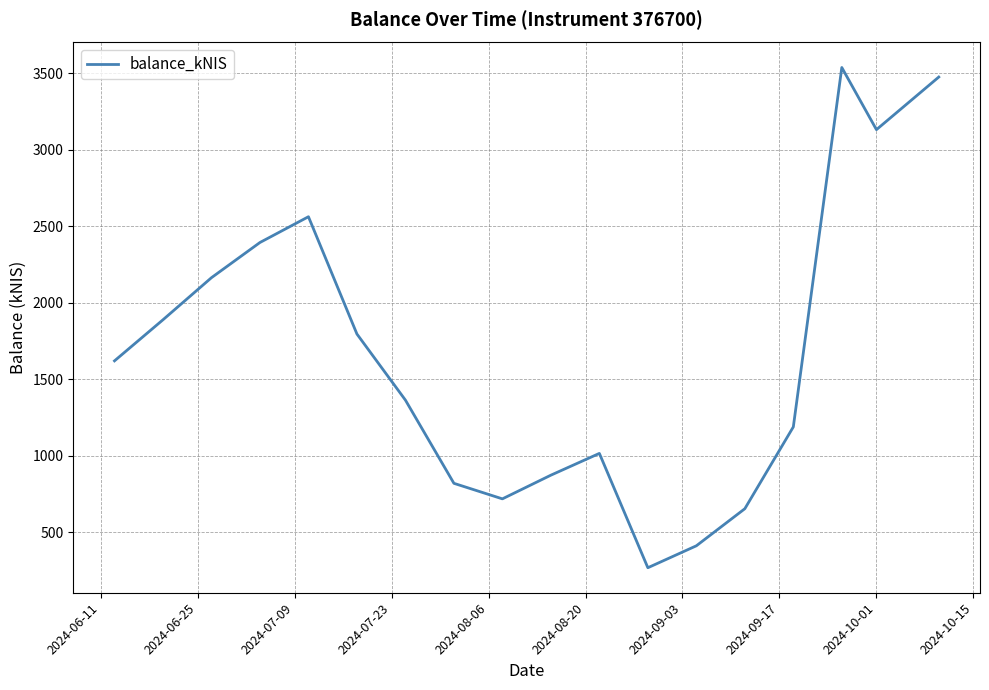

What is the difference between the maximum and minimum values?

3268.4